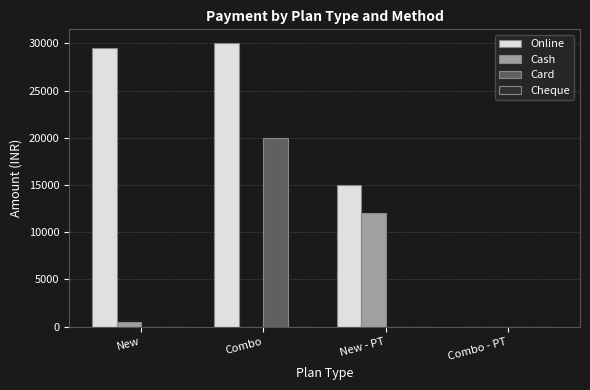

Reading left to right, transcribe all the data shown in this chart.

Online: New=29500	Combo=30000	New - PT=15000	Combo - PT=0
Cash: New=500	Combo=0	New - PT=12000	Combo - PT=0
Card: New=0	Combo=20000	New - PT=0	Combo - PT=0